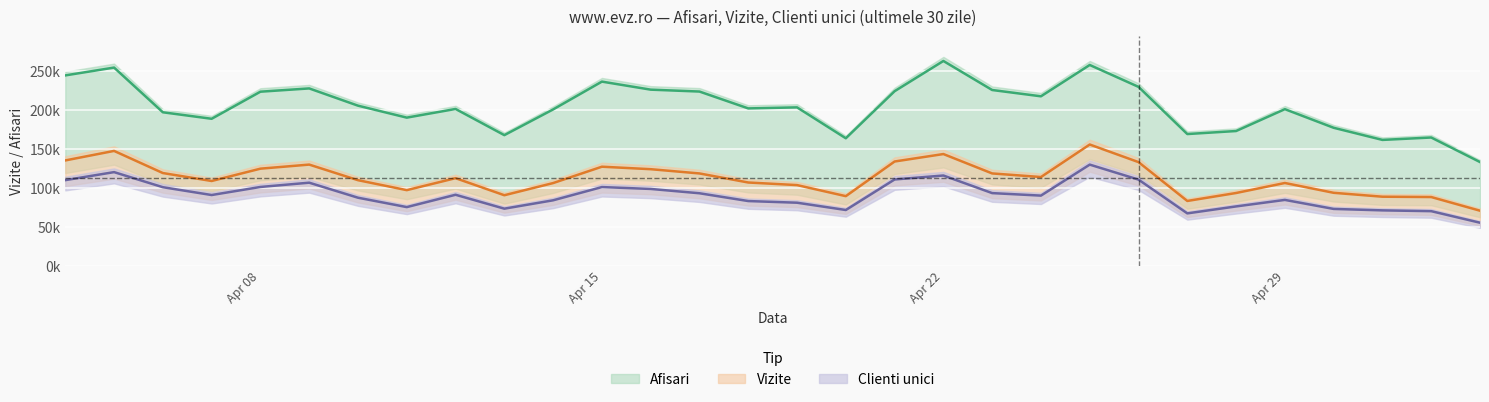

List the labels in order of Vizite value, smallest first.

2024.5.3, 2024.4.27, 2024.5.2, 2024.5.1, 2024.4.20, 2024.4.13, 2024.4.28, 2024.4.30, 2024.4.11, 2024.4.19, 2024.4.14, 2024.4.29, 2024.4.18, 2024.4.7, 2024.4.10, 2024.4.12, 2024.4.24, 2024.4.17, 2024.4.23, 2024.4.6, 2024.4.16, 2024.4.8, 2024.4.15, 2024.4.9, 2024.4.26, 2024.4.21, 2024.4.4, 2024.4.22, 2024.4.5, 2024.4.25